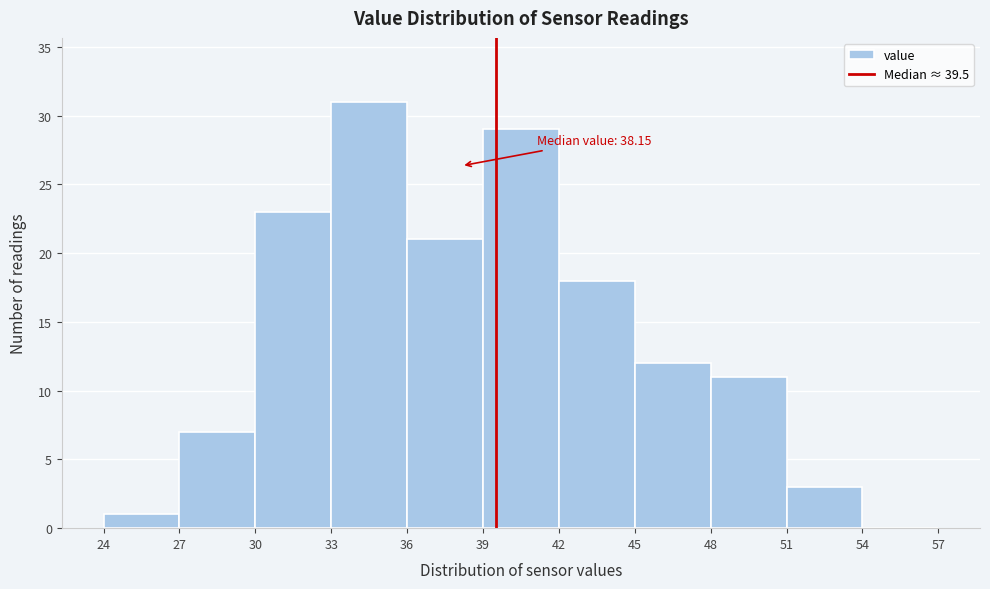

Which range on the x-axis has the tallest bar?

33 to 36